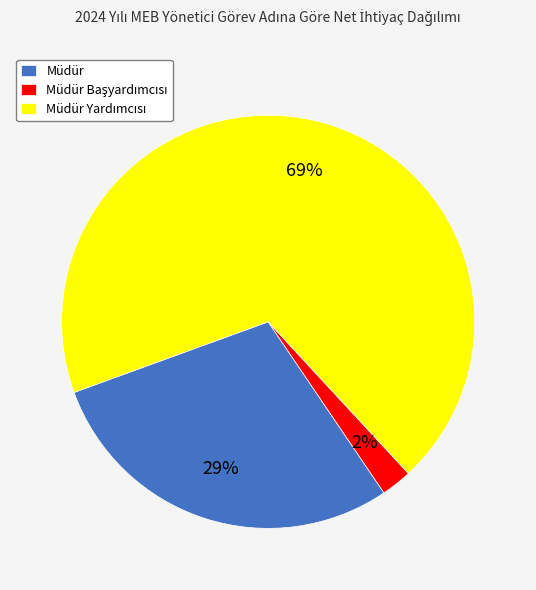

True or false: Müdür accounts for 24% of the total.

False